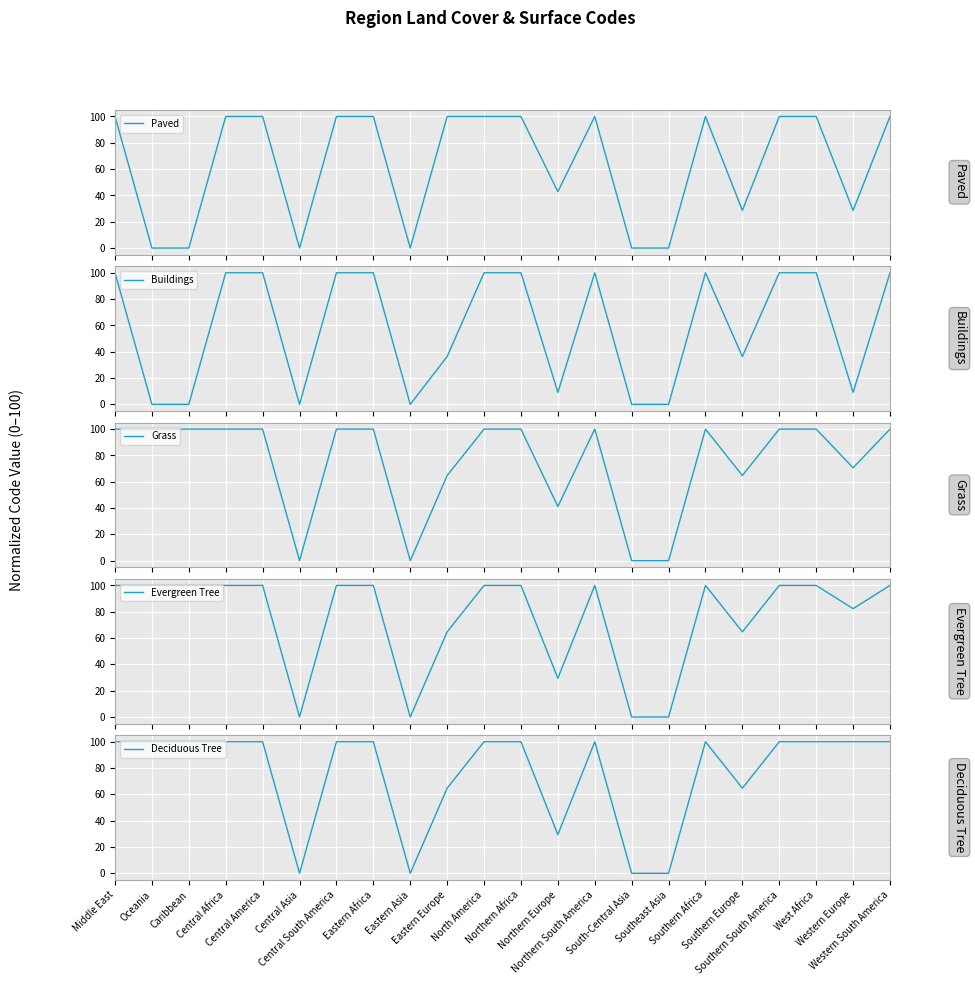

What are all the series names shown in the legend?

Paved, Buildings, Grass, Evergreen Tree, Deciduous Tree